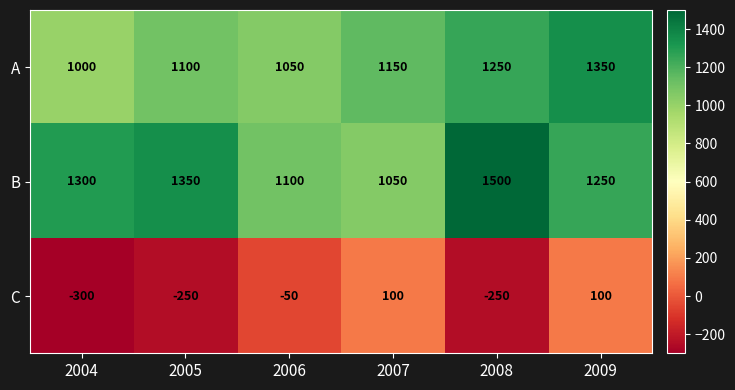

What is the approximate value of A at 2005?

1100